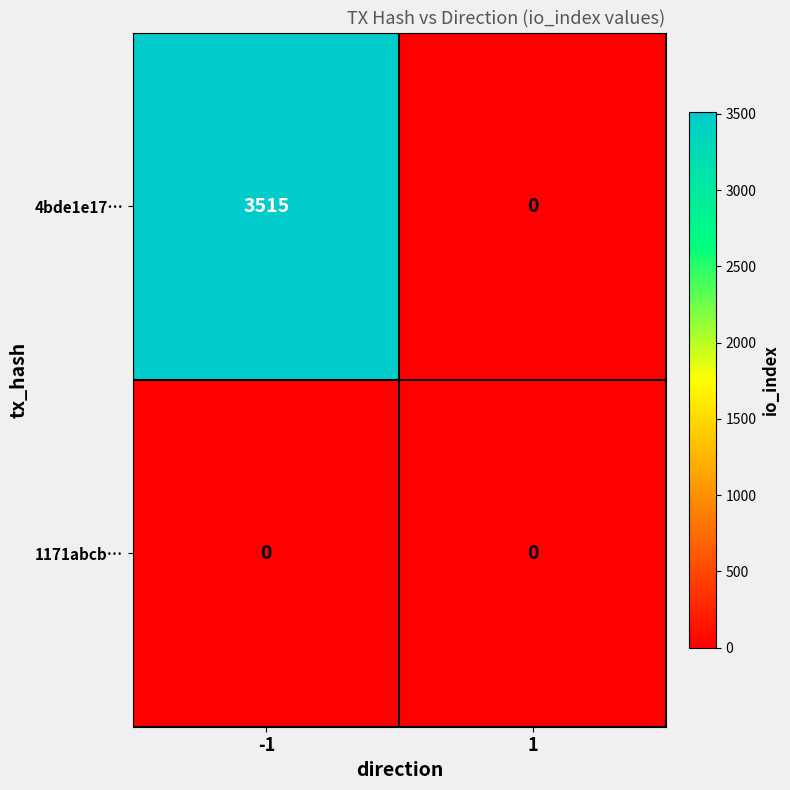

At how many categories does at least one series exceed 2919?

1